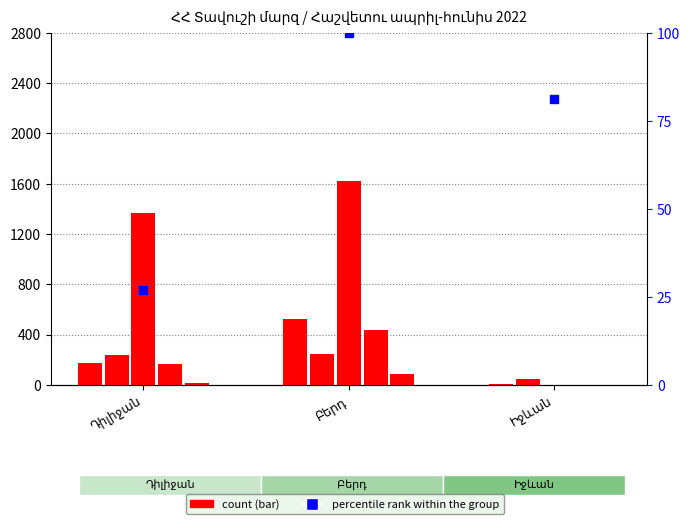

At which category is the sum across all series the highest?

Բերդ